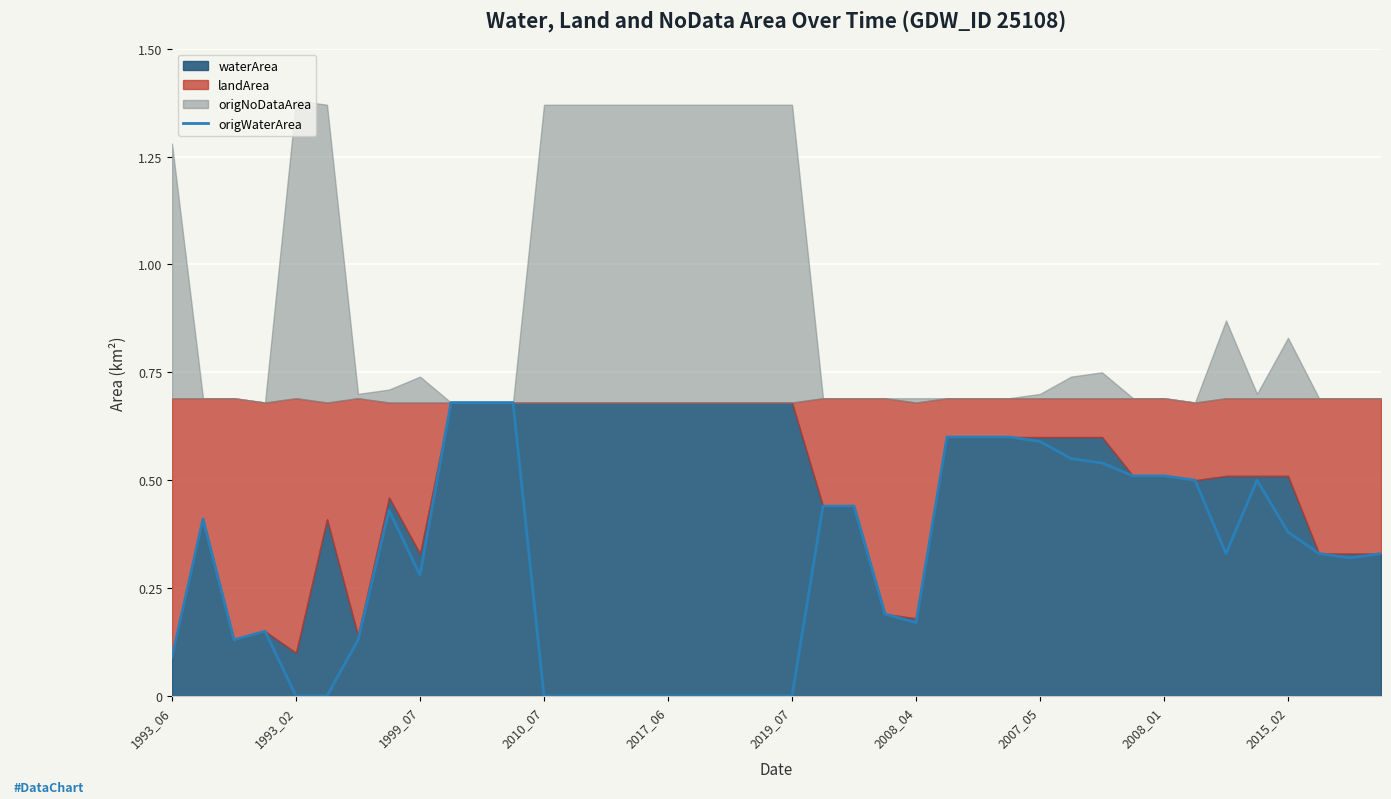

What is the label of the 40th point from the right?

1993_06